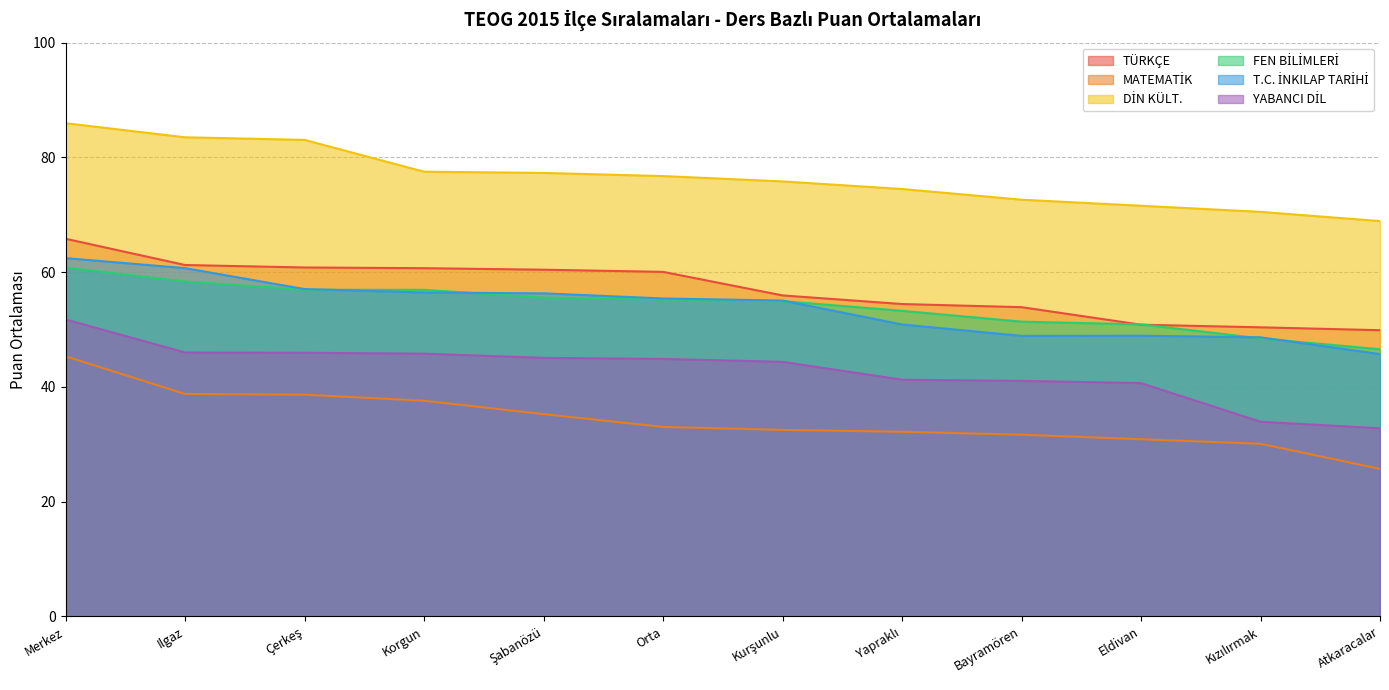

True or false: FEN BİLİMLERİ has more than 0 interior local peaks.

False